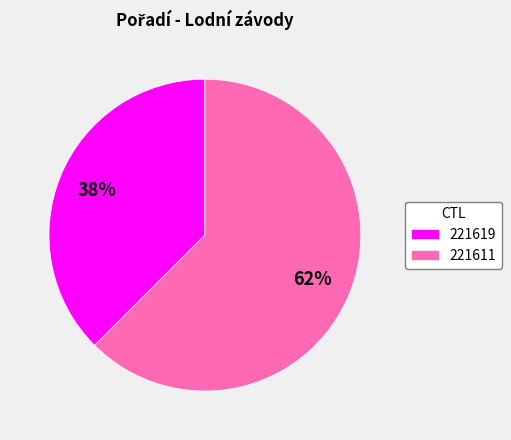

Is the sum of 221611 and 221619 greater than half?

Yes